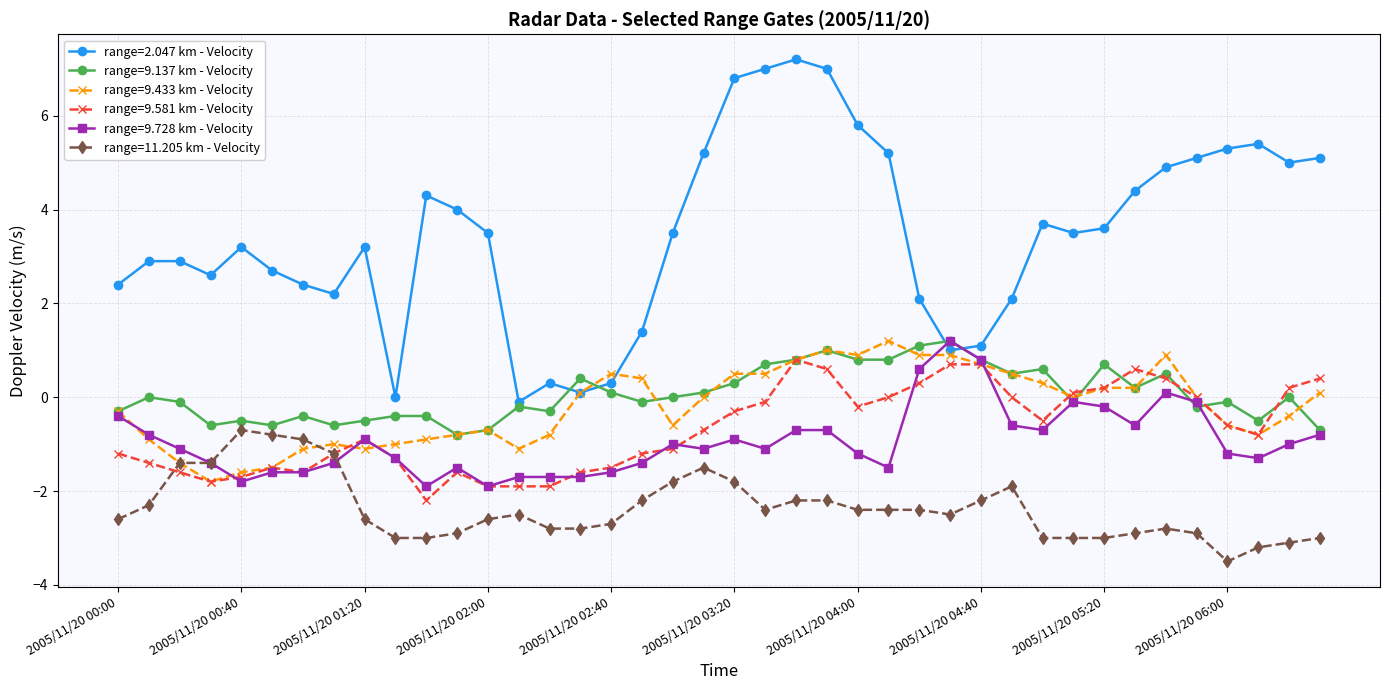

What is the value of the range=9.581 km - Velocity point at the 6th from the left?

-1.5